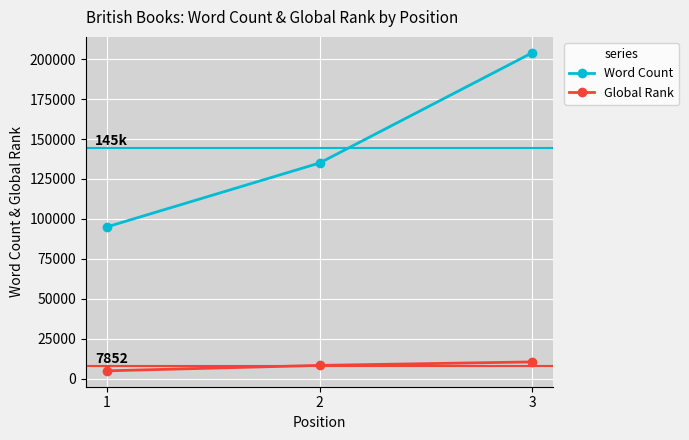

What is the value of the Global Rank point at the 3rd from the left?

10434